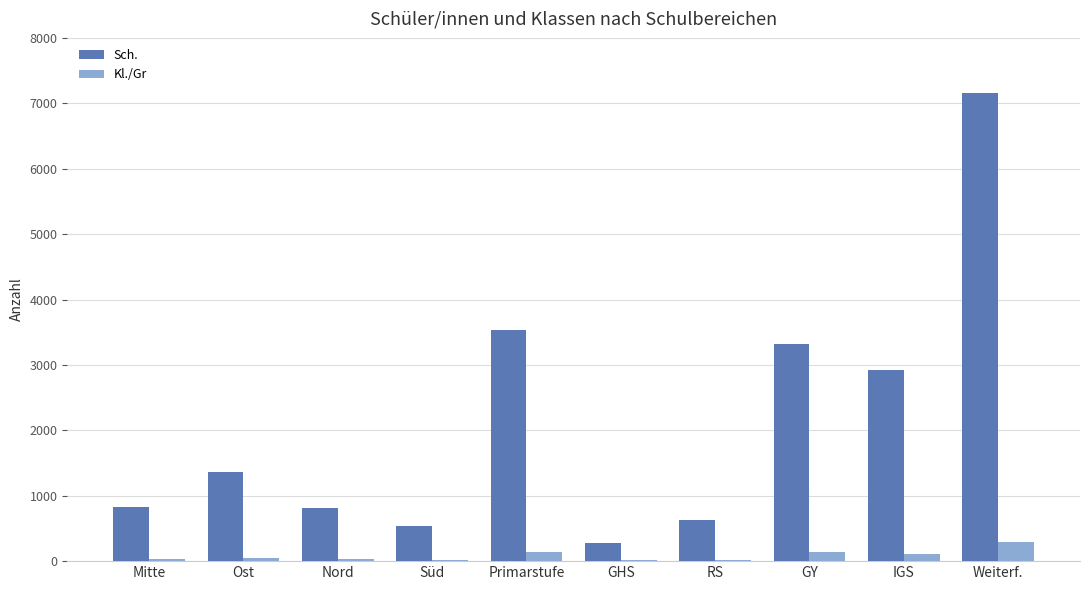

What is the average value of the Sch. series?

2138